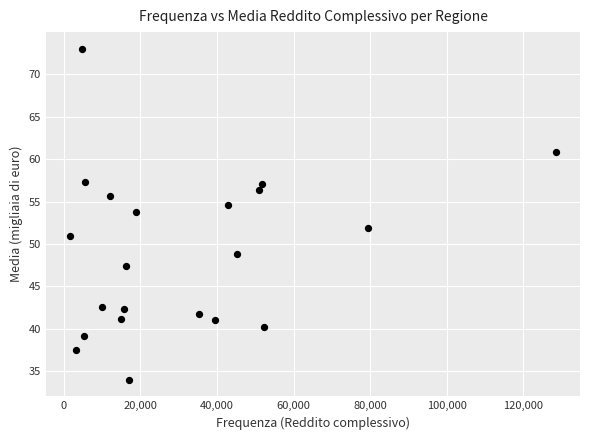

What is the range of X values (max minus min)?

126782.0